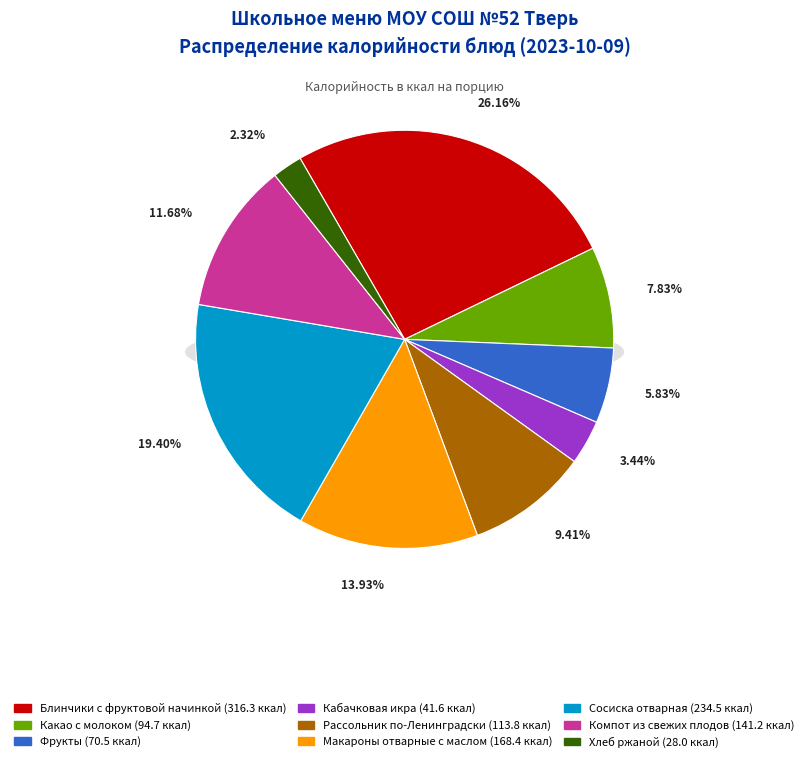

To the nearest percent, what portion does Компот из свежих плодов represent?

12%